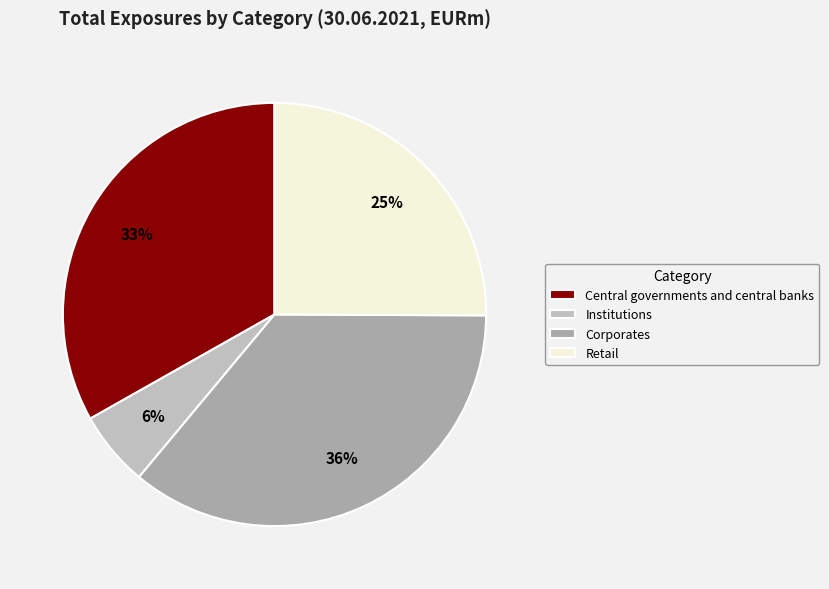

Approximately how many times larger is the value at Central governments and central banks compared to Institutions?

5.8